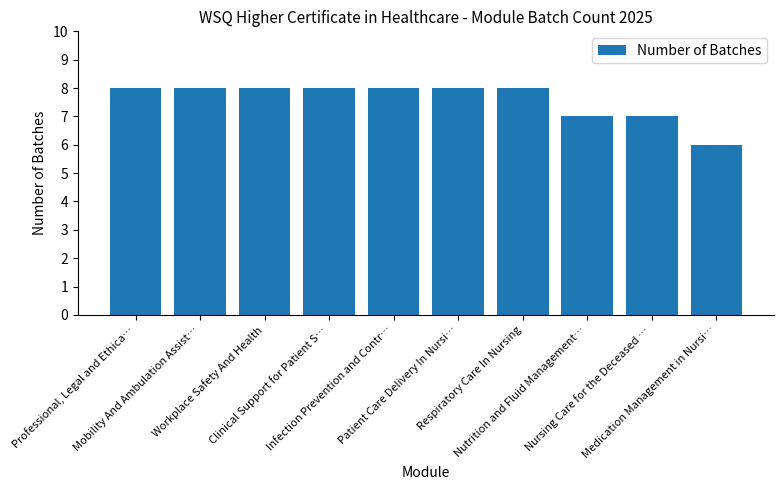

What is the sum of all values?

76